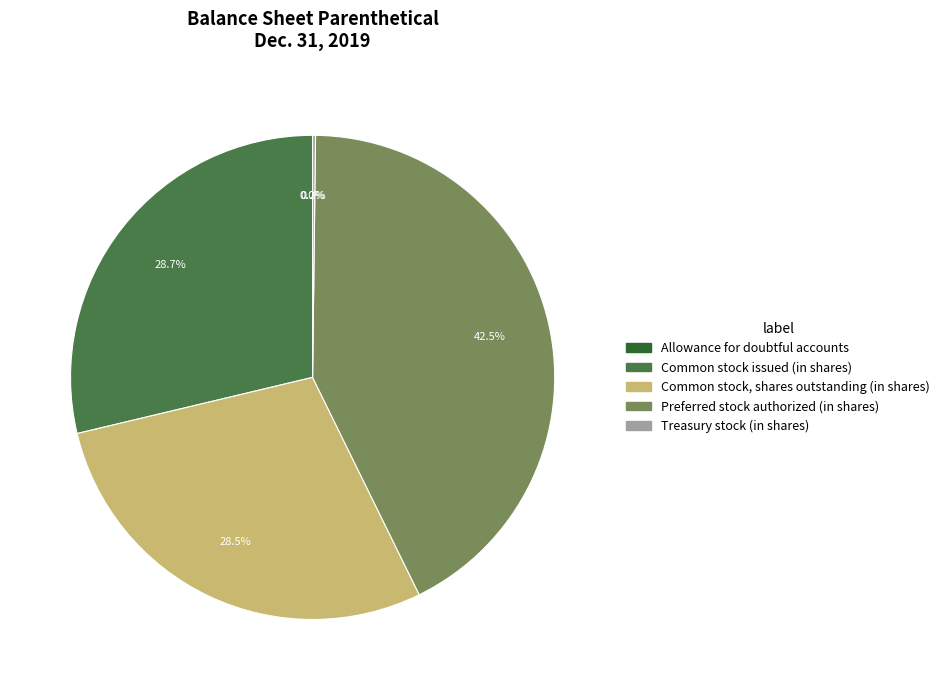

Is it true that Common stock, shares outstanding (in shares) is 43% of the pie?

False